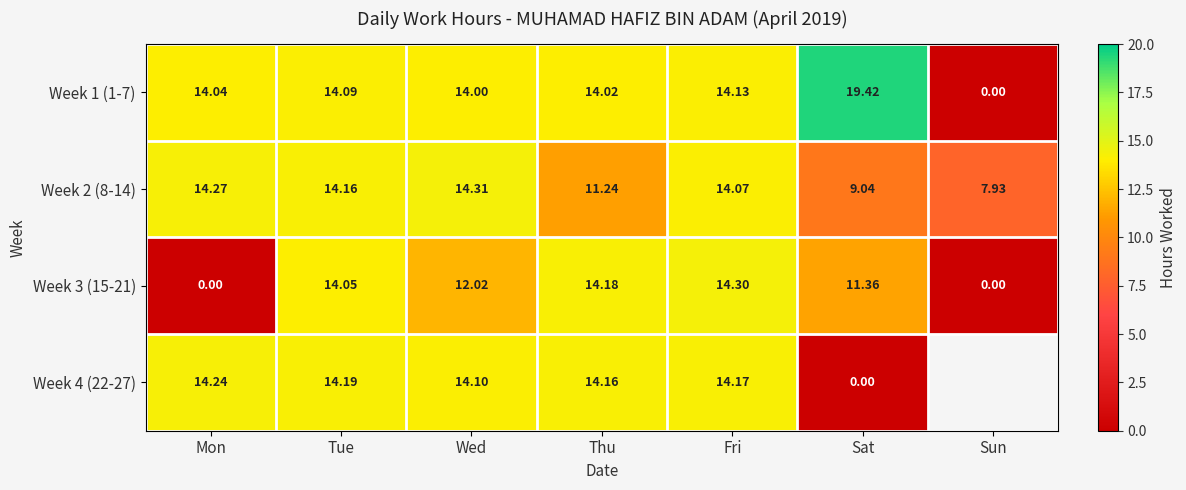

Is the value of Week 2 (8-14) at Fri greater than the value of Week 1 (1-7) at Wed?

Yes